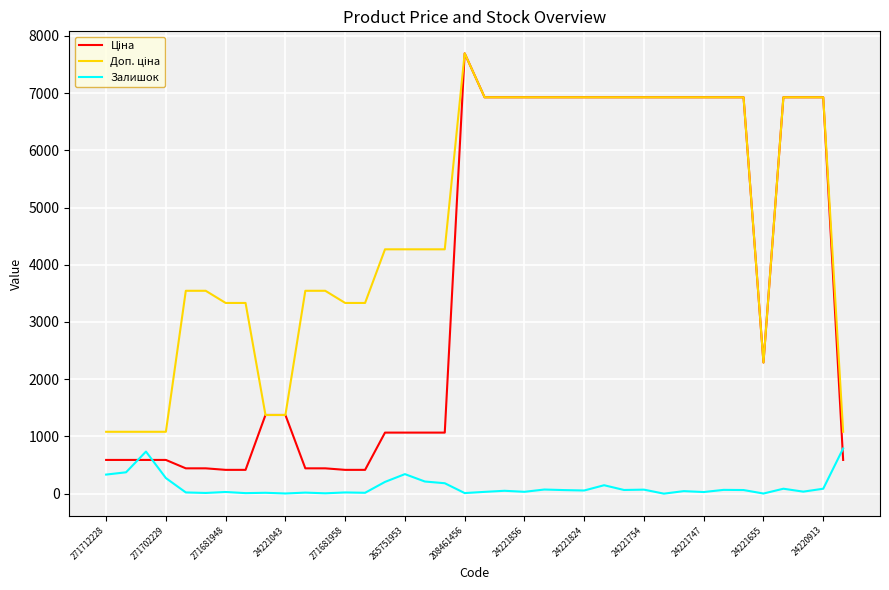

Is it true that Залишок equals 4.0 at 24221043?

True